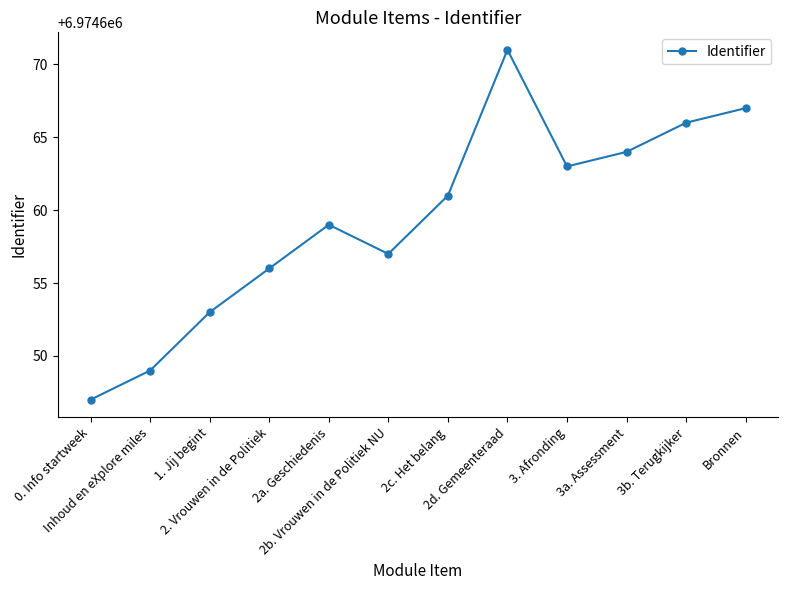

What is the value of the 12th point from the left?

6974667